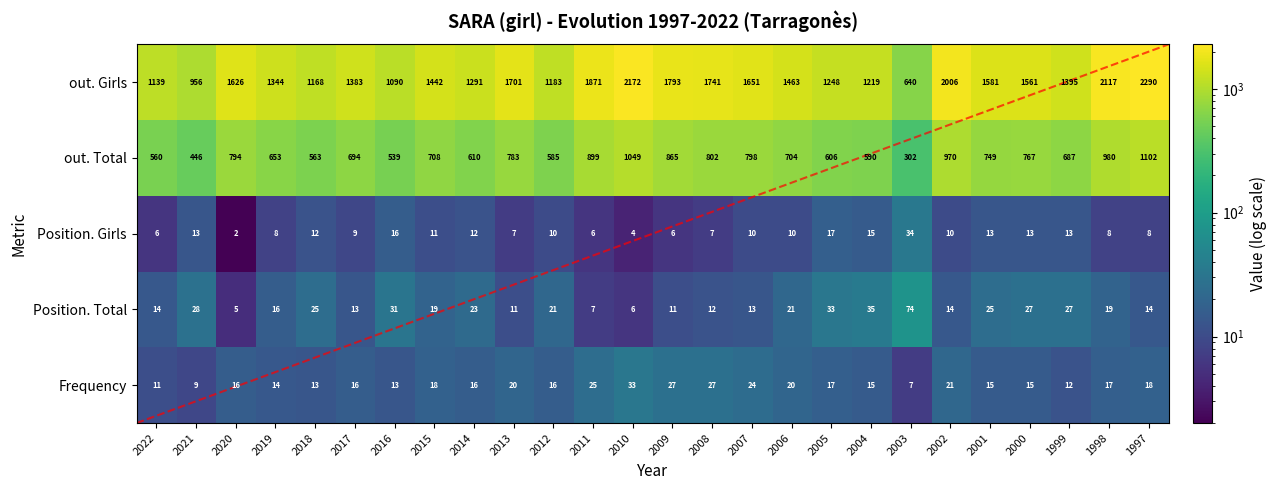

What is the sum of the Frequency values at 2009 and 2019?

41